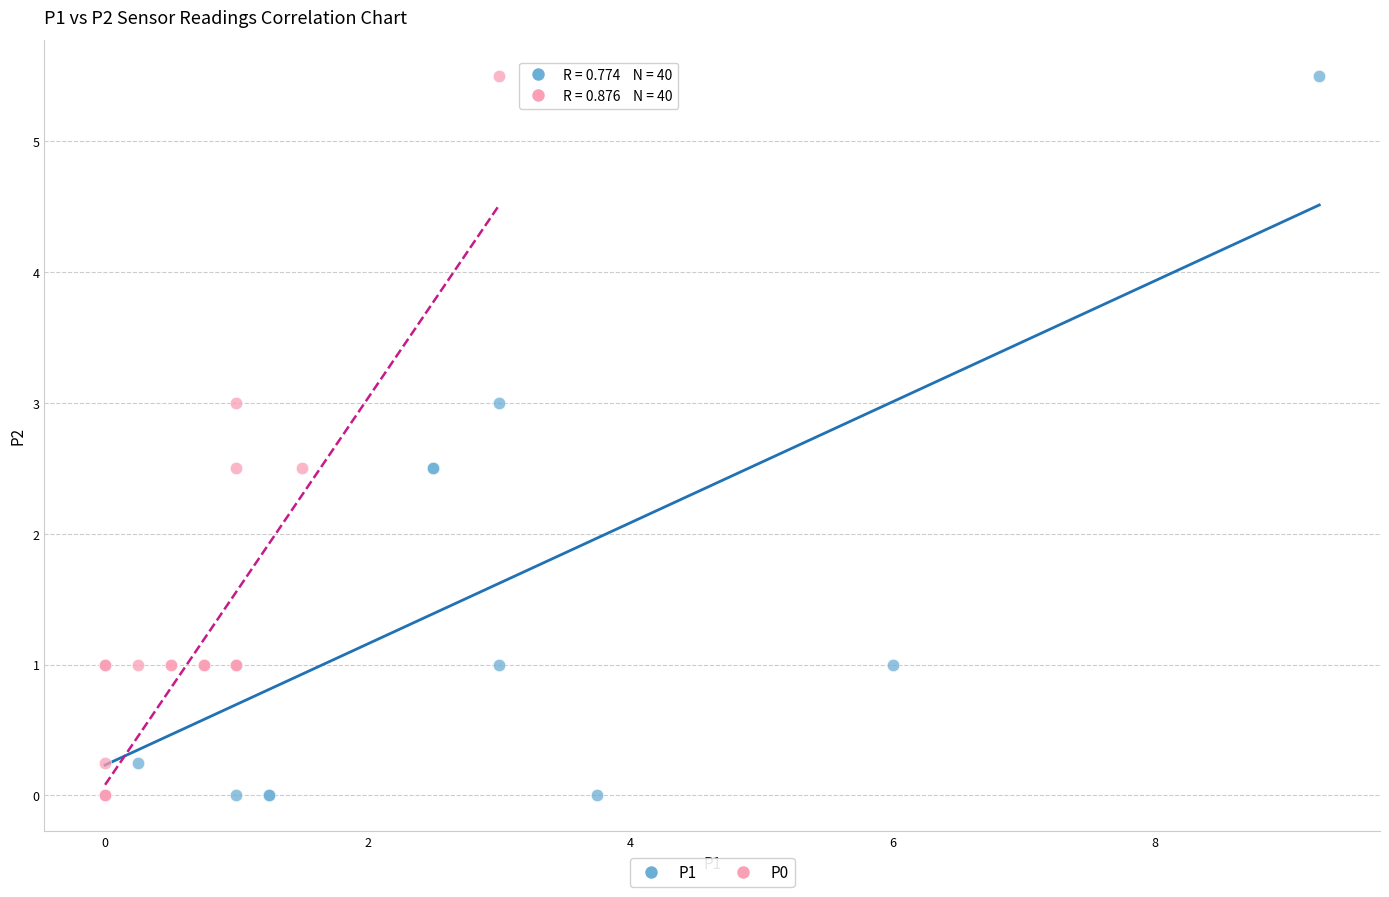

What are all the series names shown in the legend?

P1, P0